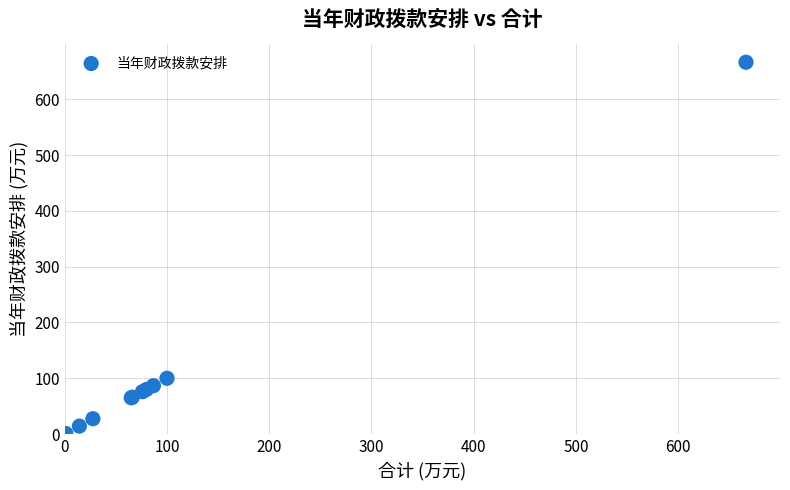

What Y value in the scatter plot is closest to 333?

100.0